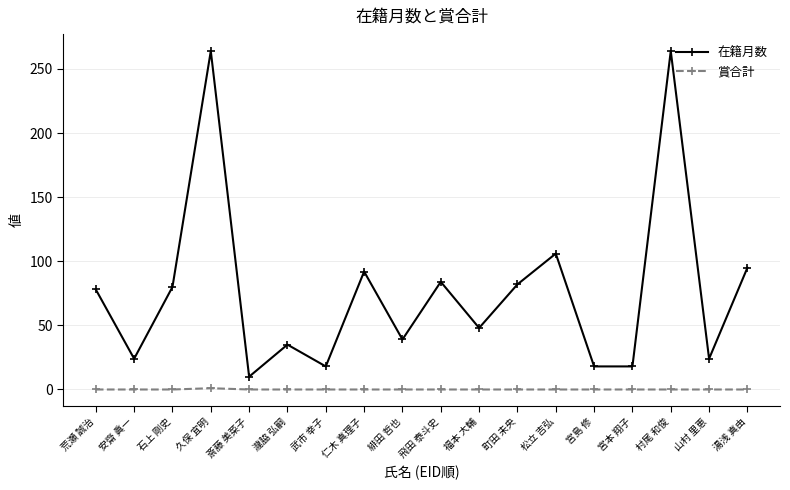

Which series has the largest total across all categories?

在籍月数